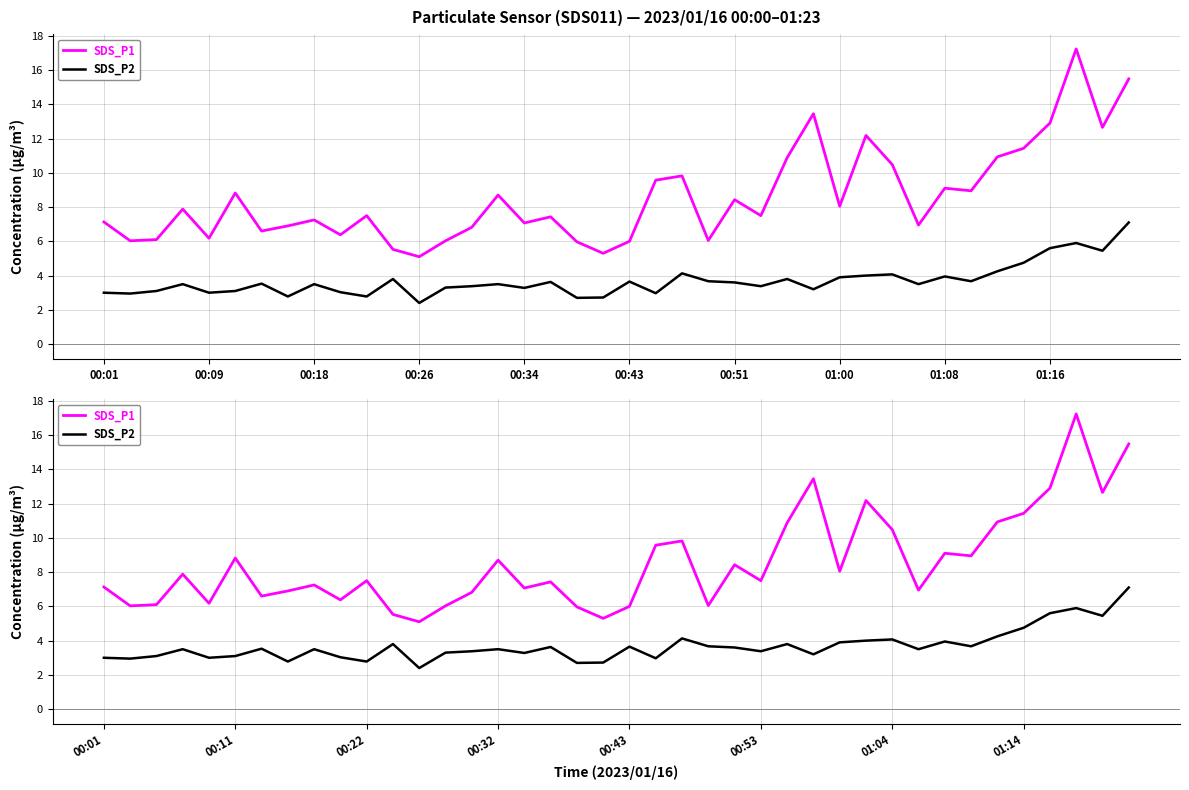

Where is the first local minimum for SDS_P2?

00:09